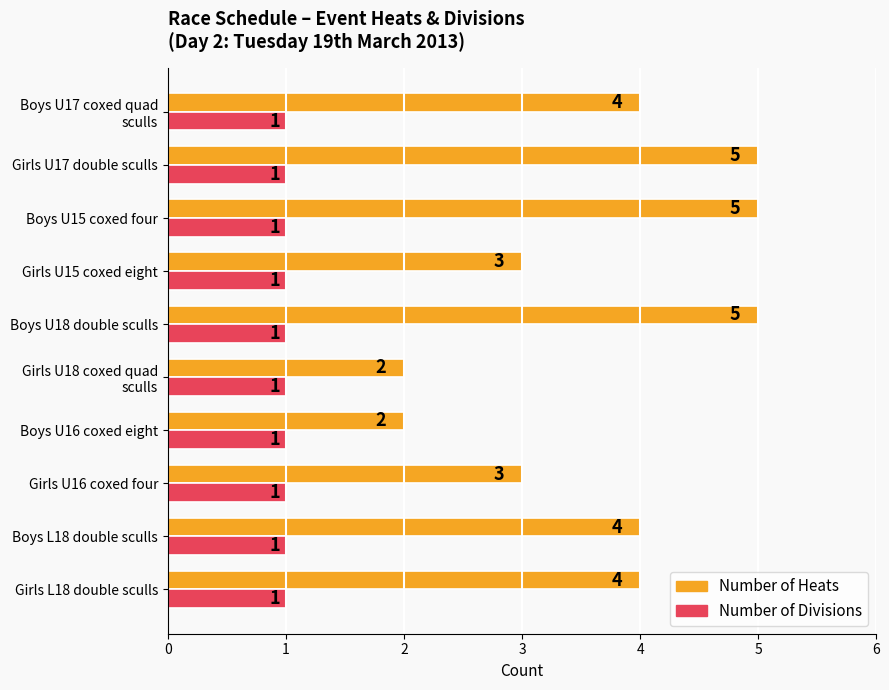

Which series has the widest spread of values?

Number of Heats